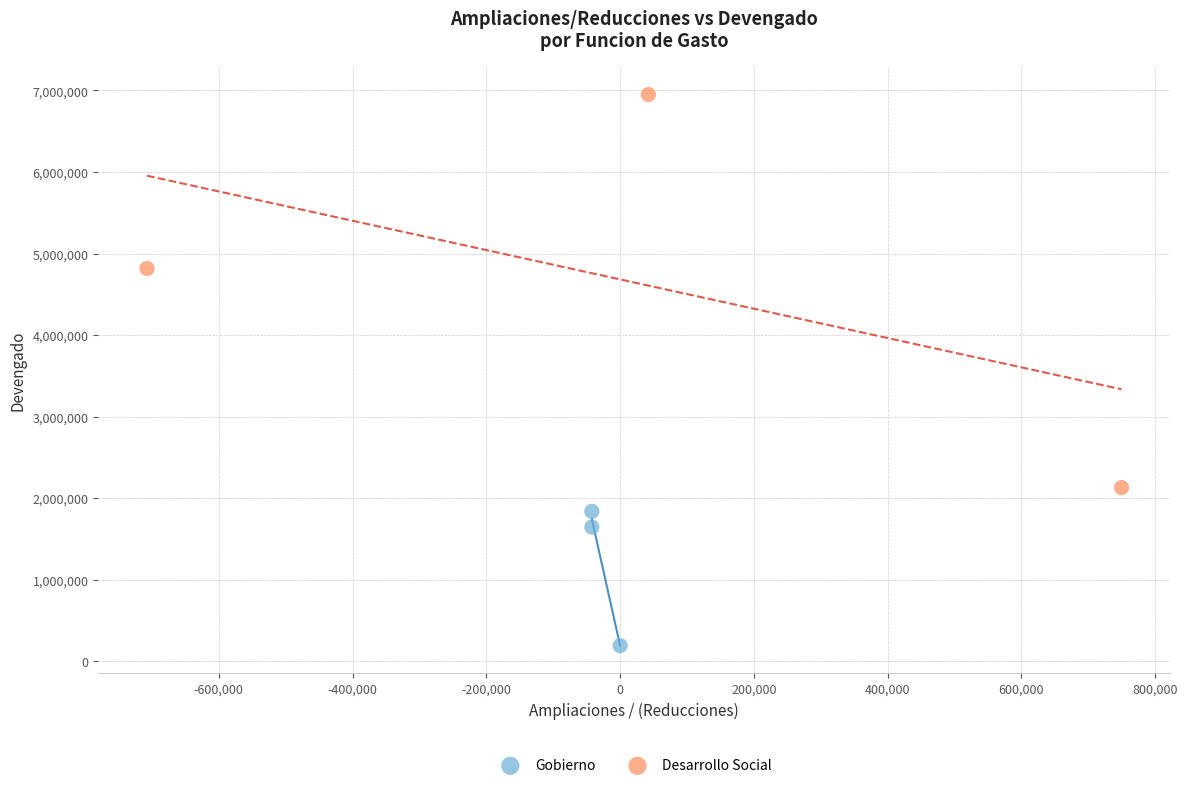

Which series reaches the minimum Y coordinate?

Gobierno